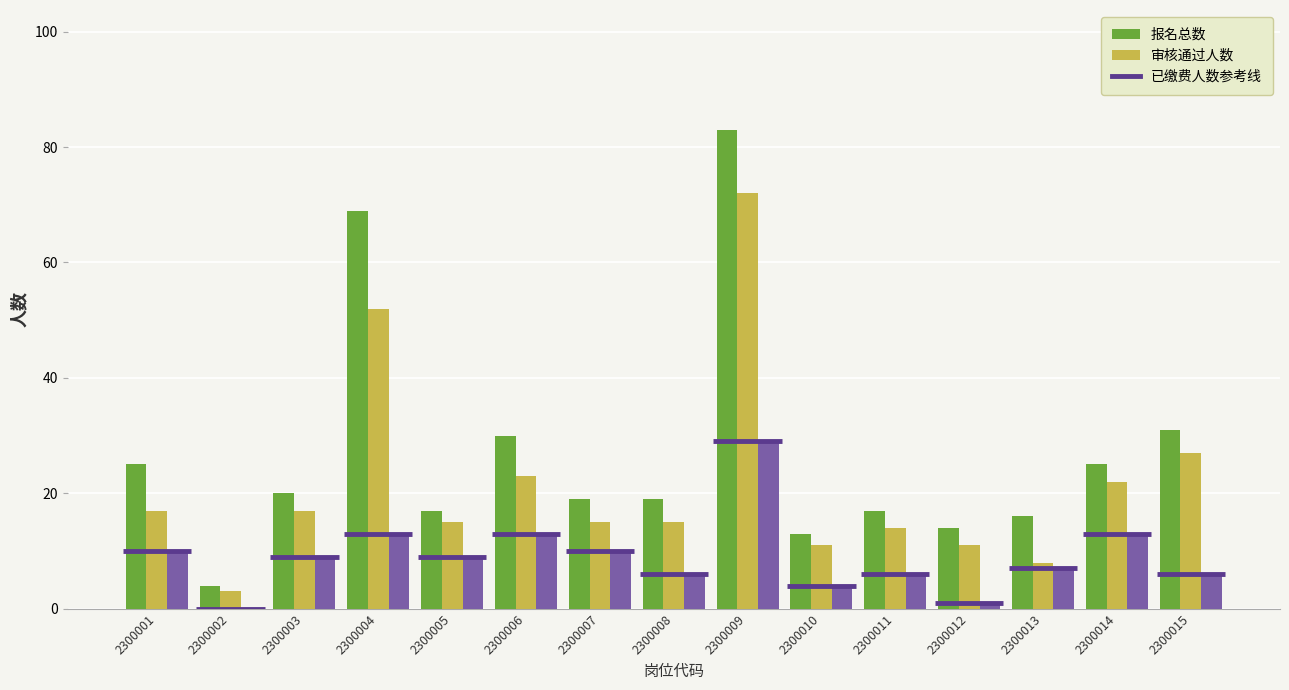

What is the difference between the second highest and second lowest values in the 审核通过人数 series?

44